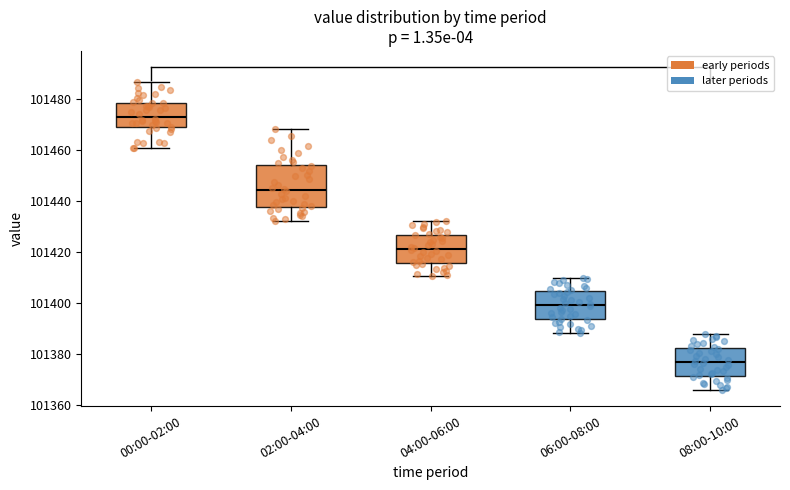

Where is the upper edge of the box for 02:00-04:00 on the y-axis? The values are not printed on the chart, so give them approximately, as read against the axis.

101454